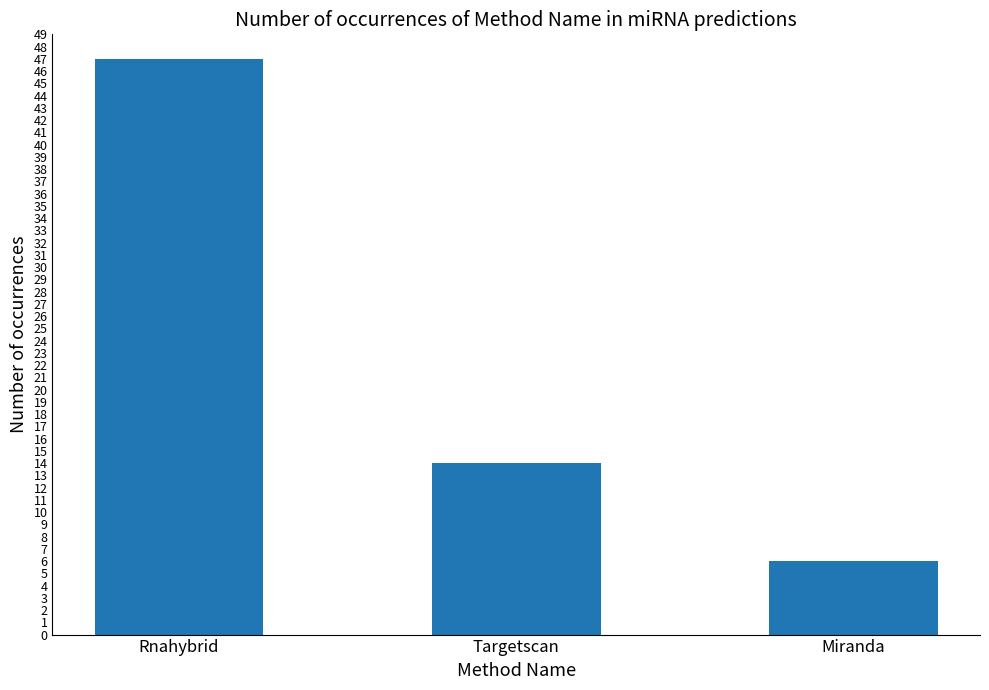

What value does the data have at Rnahybrid, to the nearest 5?

45